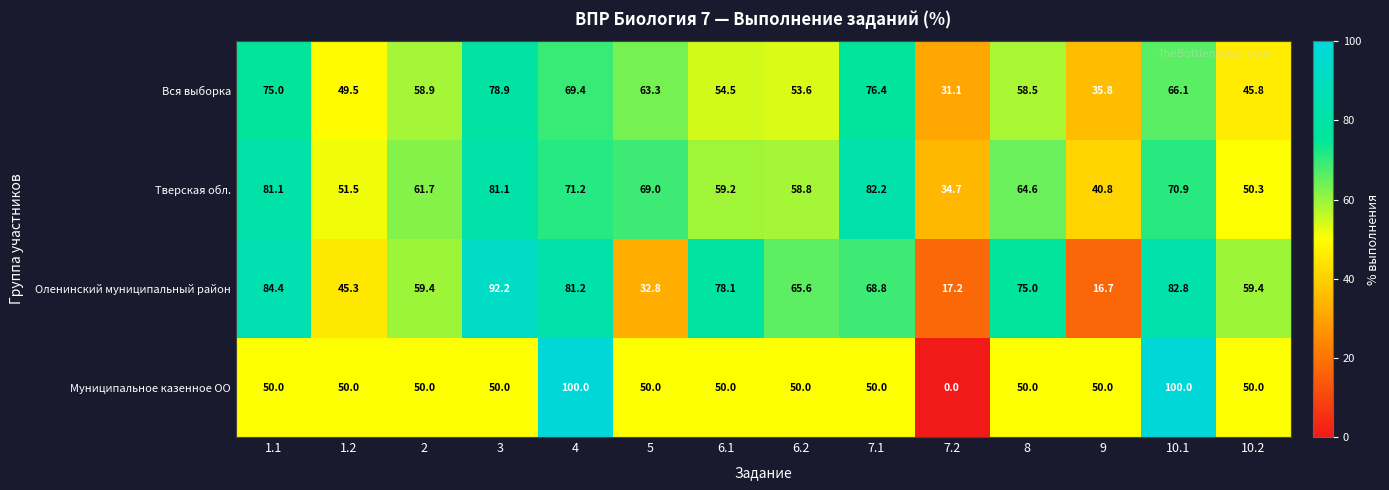

At which label does Оленинский муниципальный район first exceed 68?

1.1